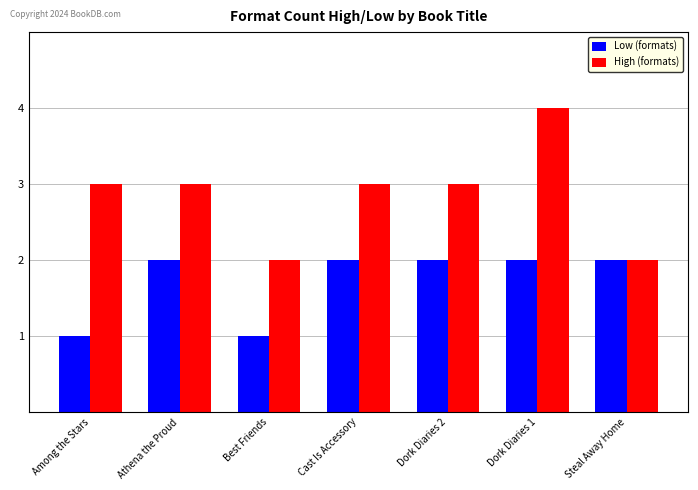

True or false: High (formats) has a value of 3 at Athena the Proud.

True